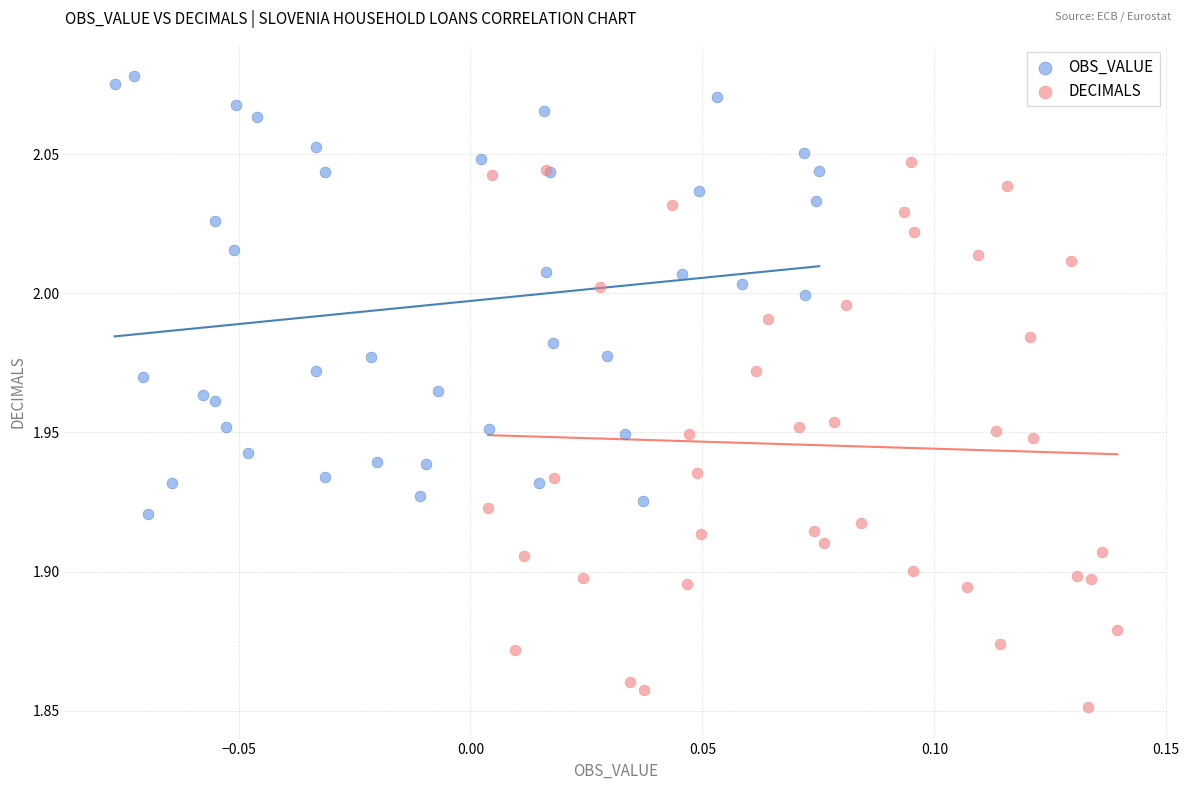

Which series has the largest Y range (max minus min)?

DECIMALS